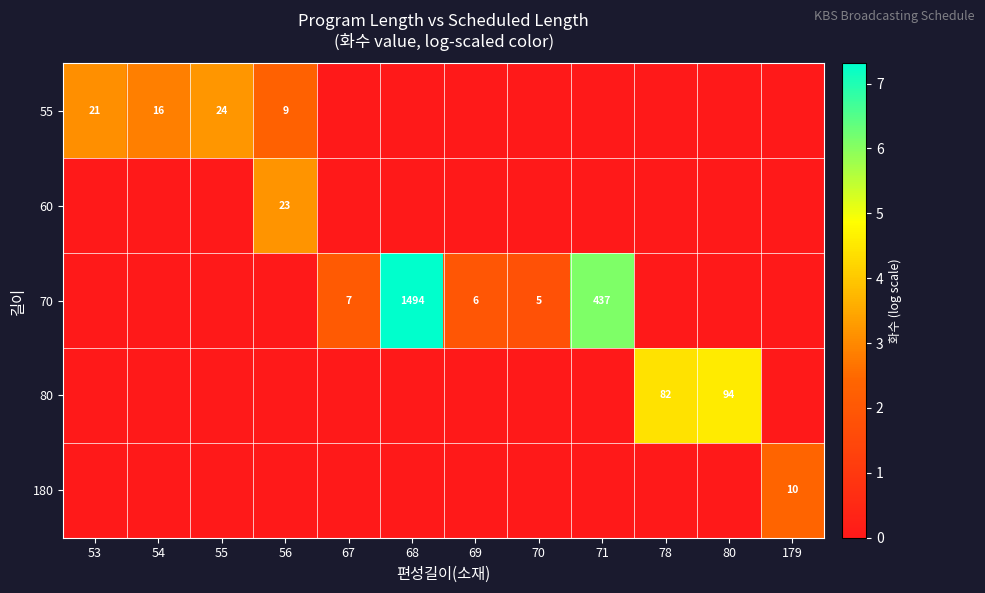

Is it true that 55 equals 3.5 at 56?

False